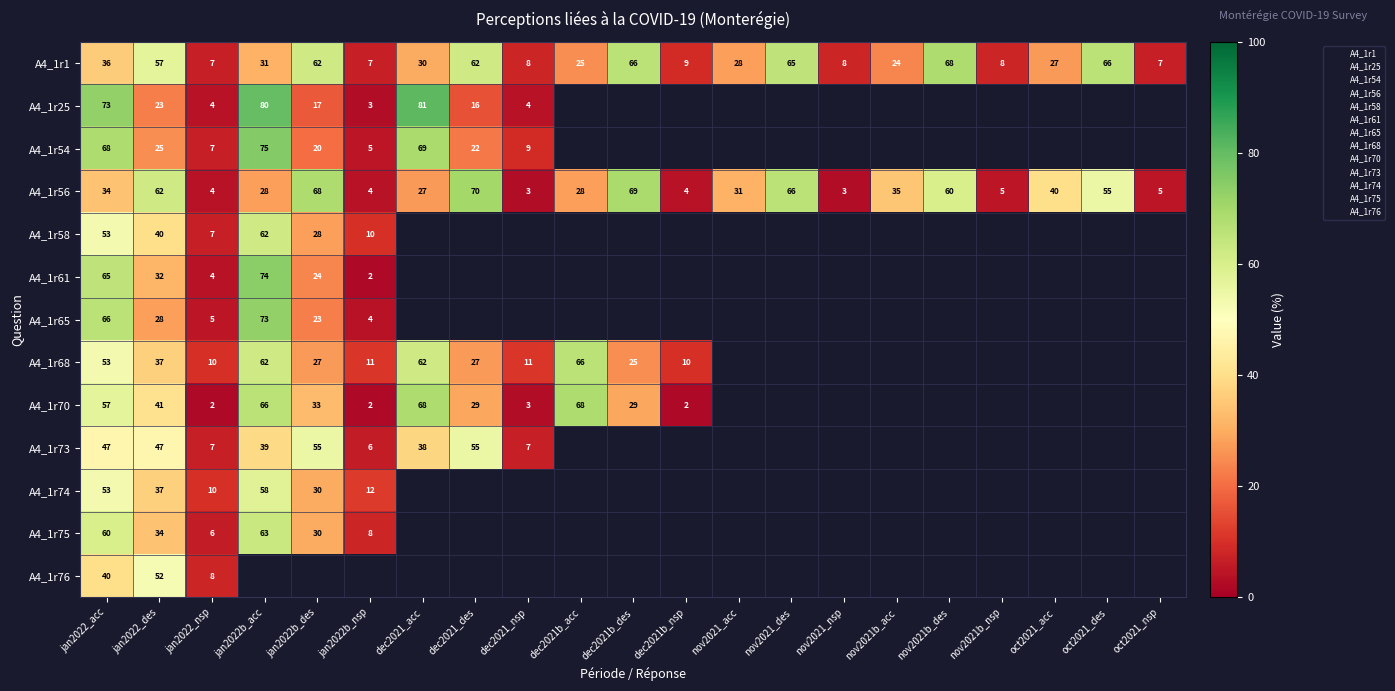

The value of A4_1r73 at dec2021_acc is 38.0. True or false?

True